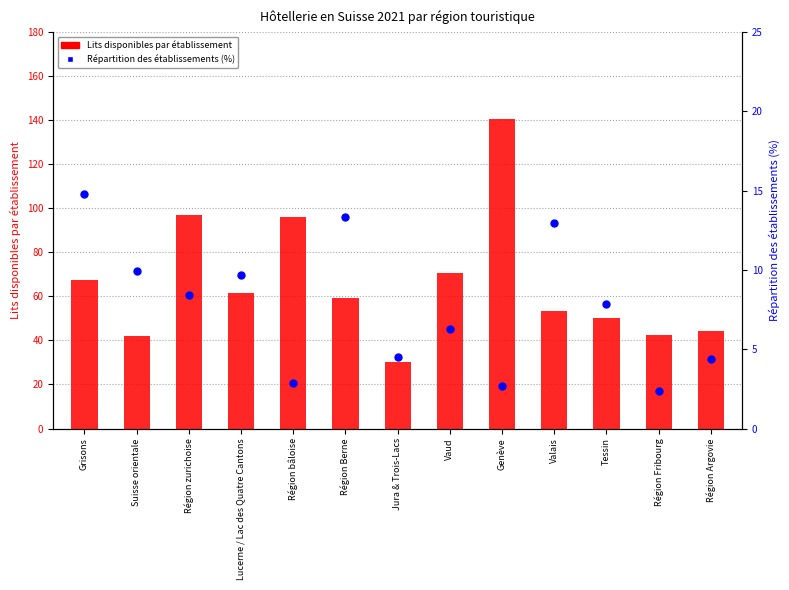

Which series reaches the minimum Y coordinate?

Répartition des établissements (%)